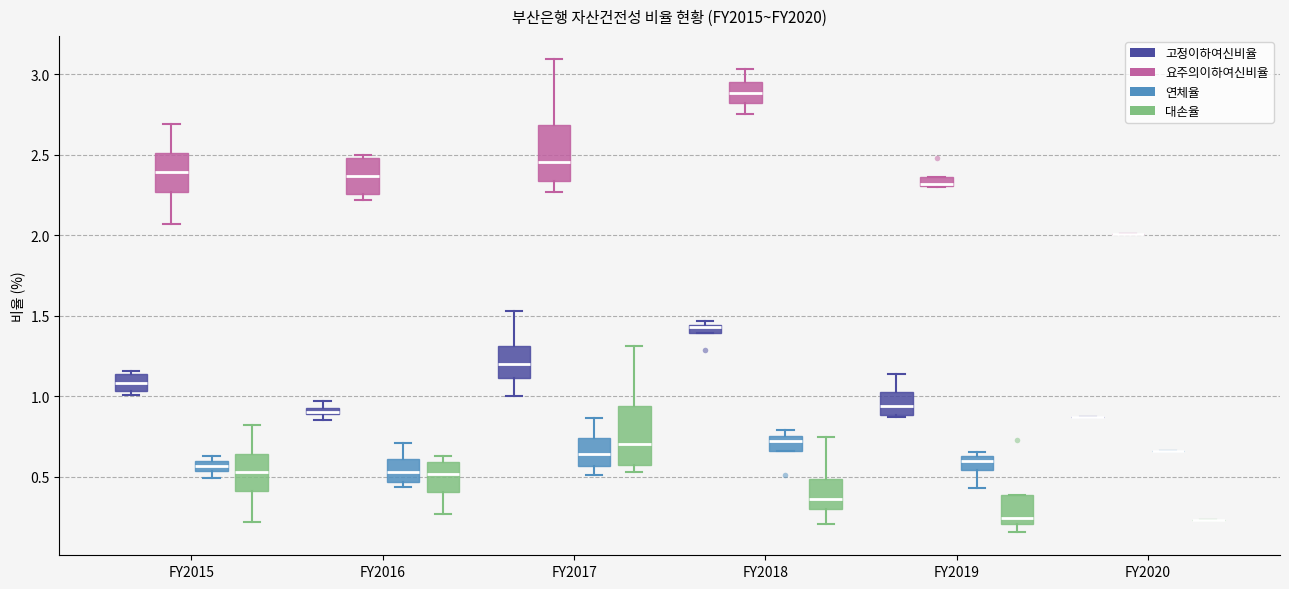

Where is the lower edge of the box for FY2018 (고정이하여신비율) on the y-axis? The values are not printed on the chart, so give them approximately, as read against the axis.

1.40